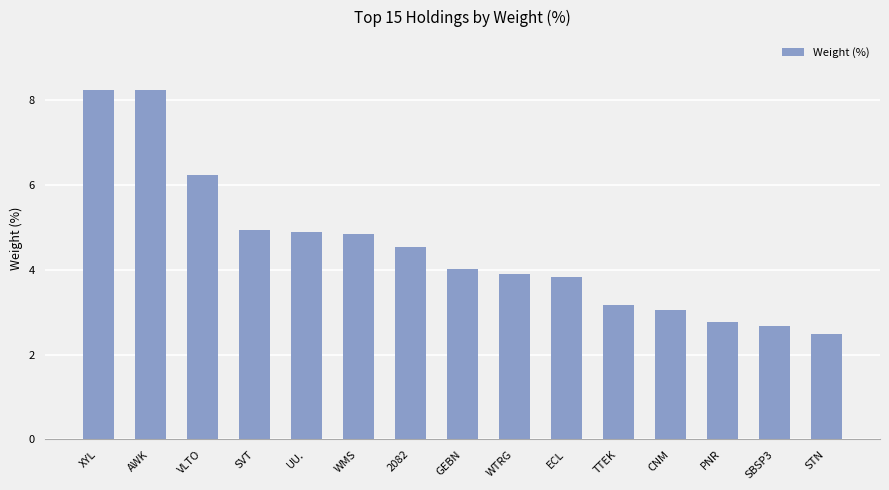

Are the bars horizontal?

No